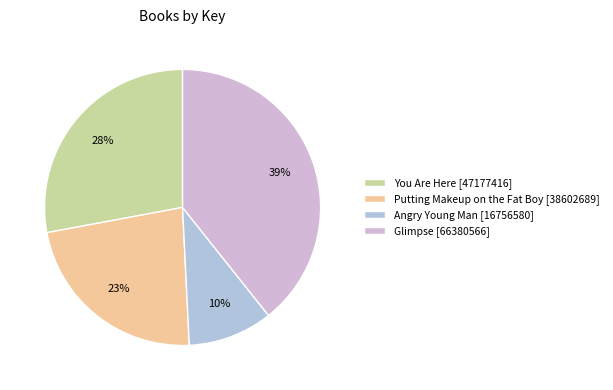

Approximately how many times larger is the value at Angry Young Man compared to You Are Here?

0.4